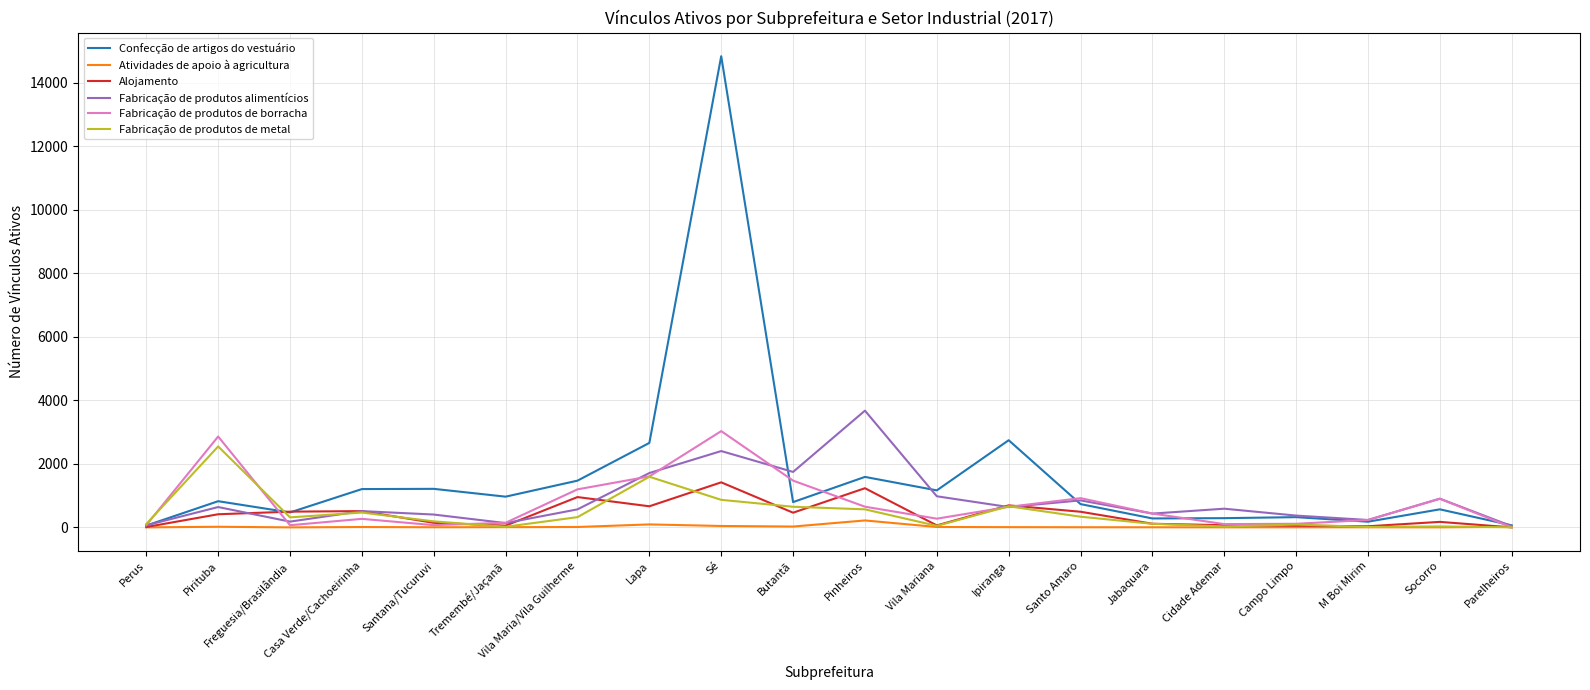

What are all the series names shown in the legend?

Confecção de artigos do vestuário, Atividades de apoio à agricultura, Alojamento, Fabricação de produtos alimentícios, Fabricação de produtos de borracha, Fabricação de produtos de metal